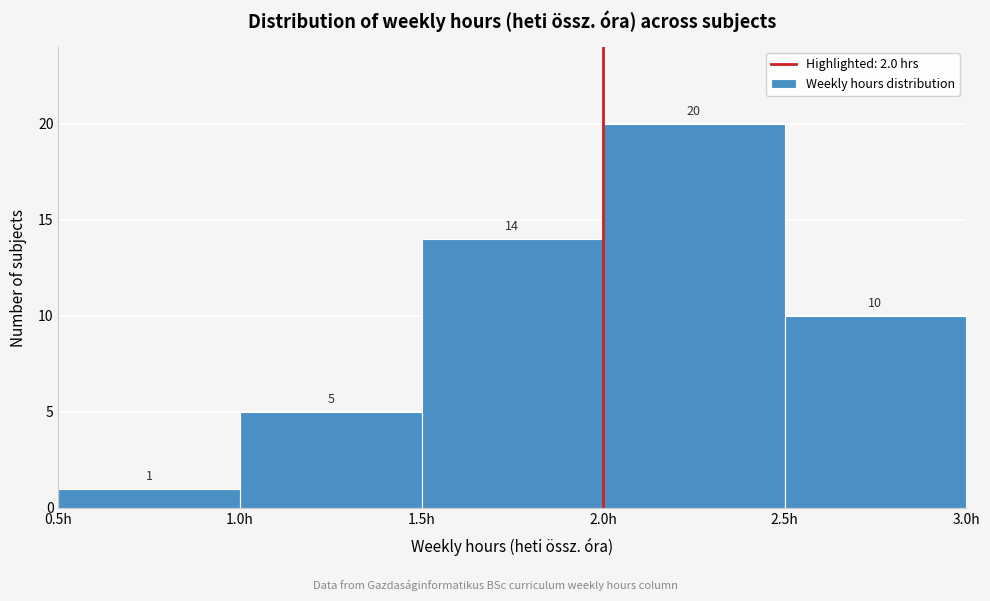

Reading left to right, transcribe this chart: for each bar, give the range it covers on the x-axis and its height.

0.5 to 1.0: 1
1.0 to 1.5: 5
1.5 to 2.0: 14
2.0 to 2.5: 20
2.5 to 3.0: 10